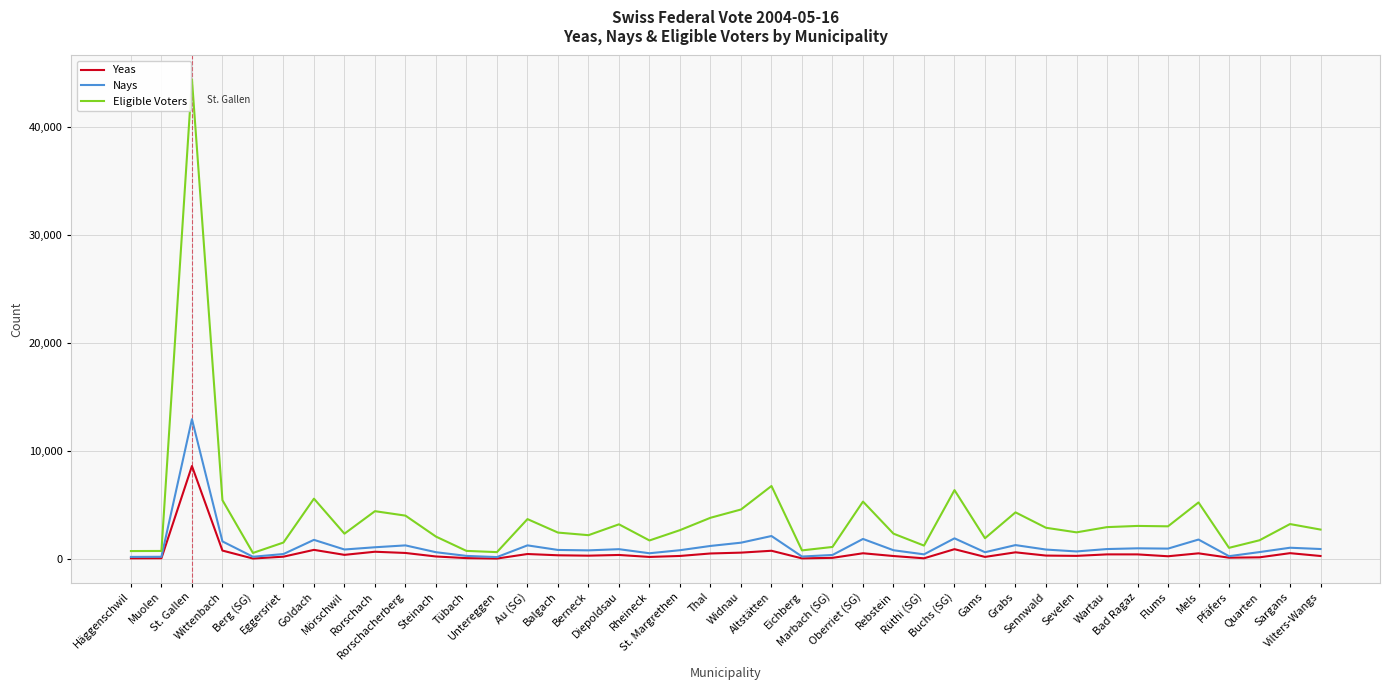

Which series changed the most between Berneck and Buchs (SG)?

Eligible Voters